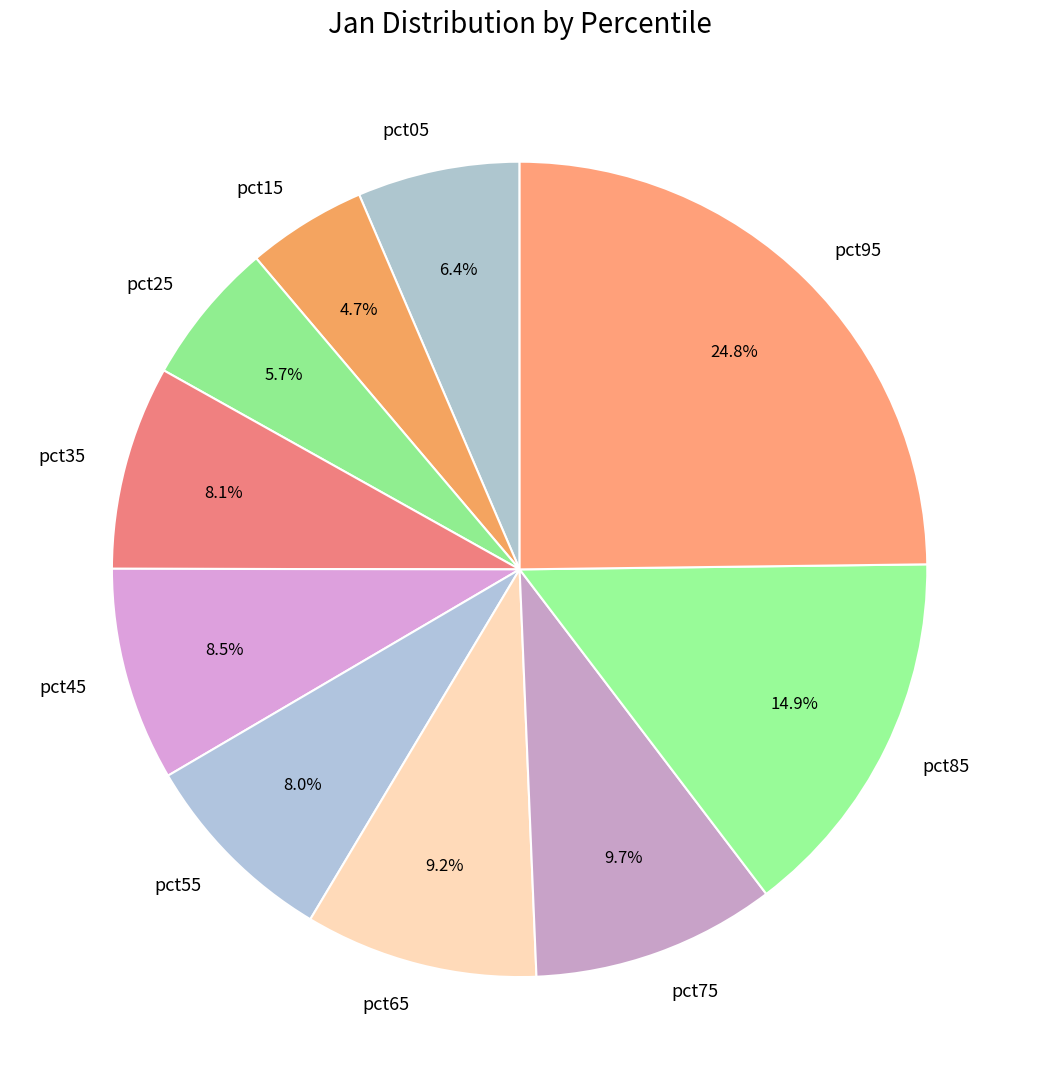

To the nearest percent, what is the difference between the pct15 and pct85 slice percentages?

10%